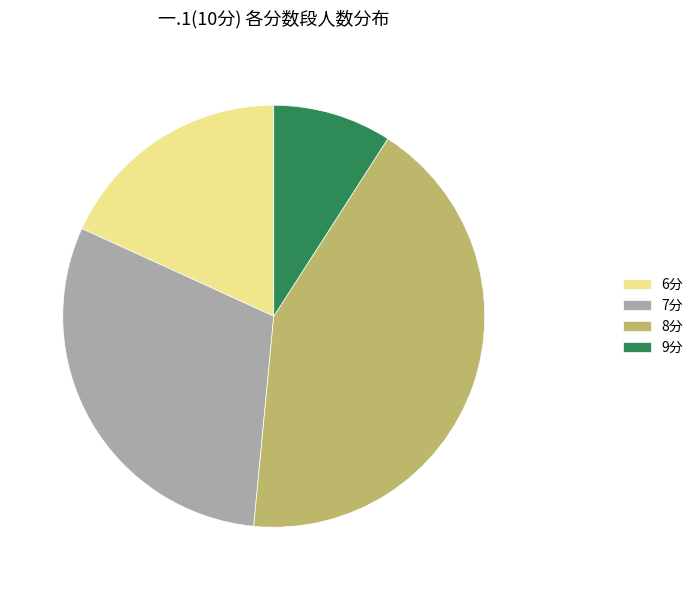

What is the smallest slice in the pie chart?

9分